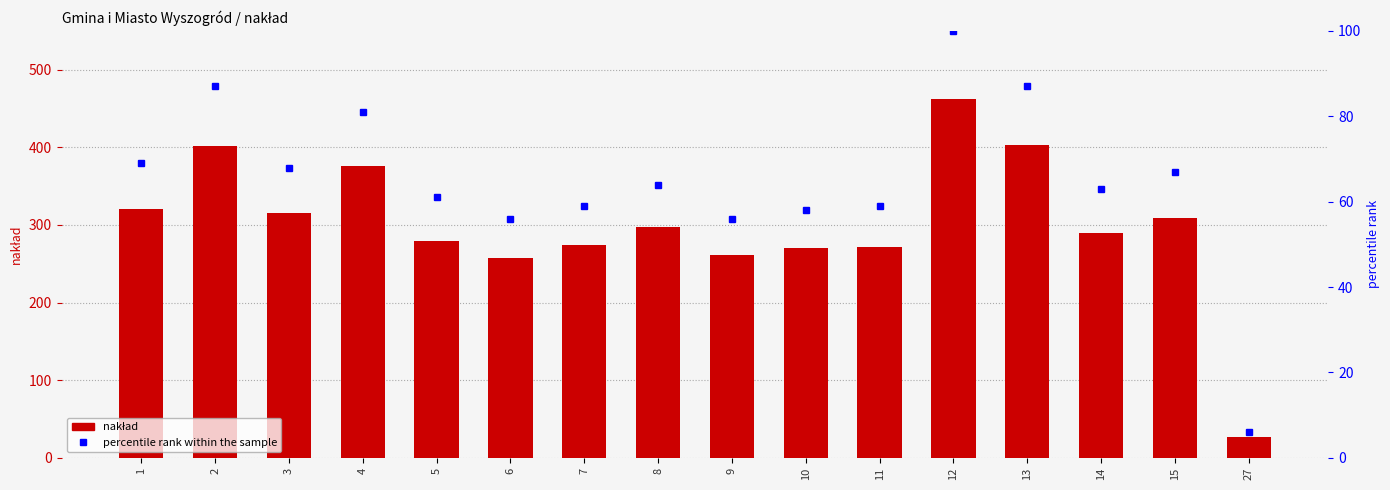

Which series has the widest spread of values?

nakład